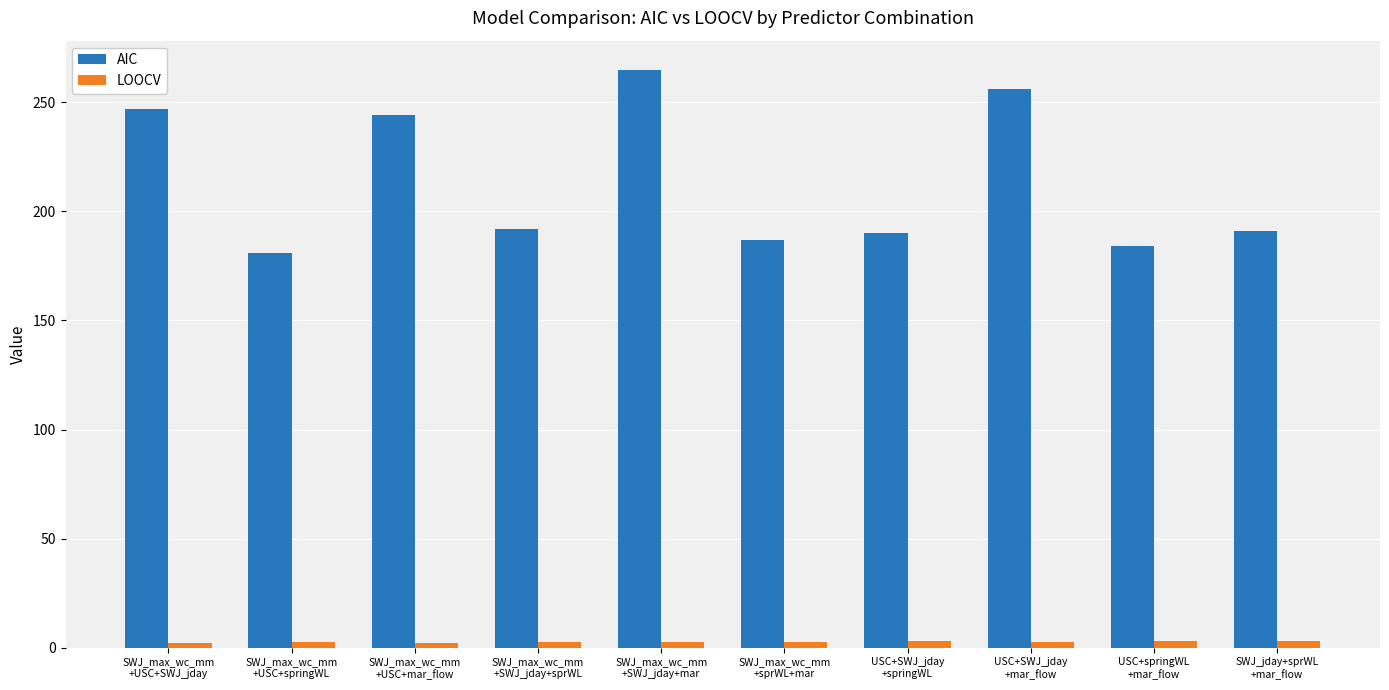

The LOOCV series shows 2.8 at USC+SWJ_jday
+mar_flow. True or false?

True